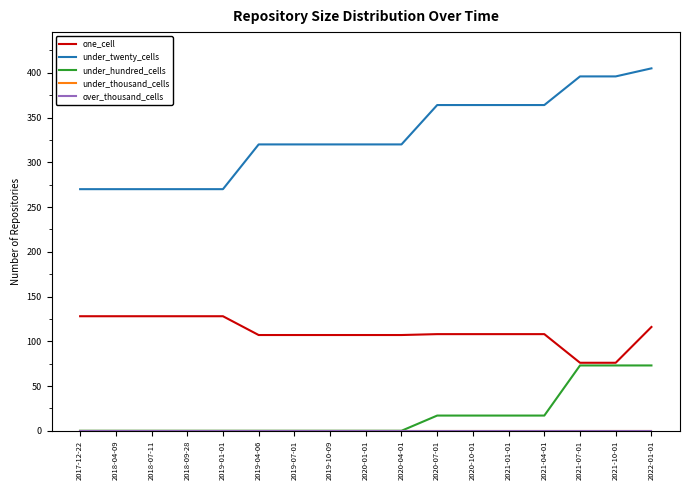

Which series has the largest range (max minus min)?

under_twenty_cells